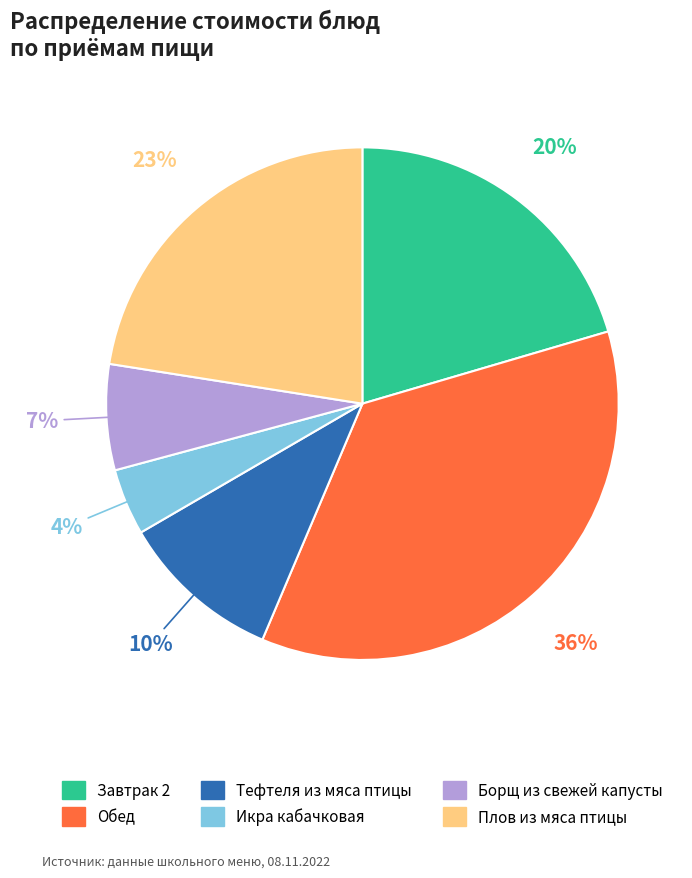

To the nearest percent, what percentage of the pie is Плов из мяса птицы?

23%